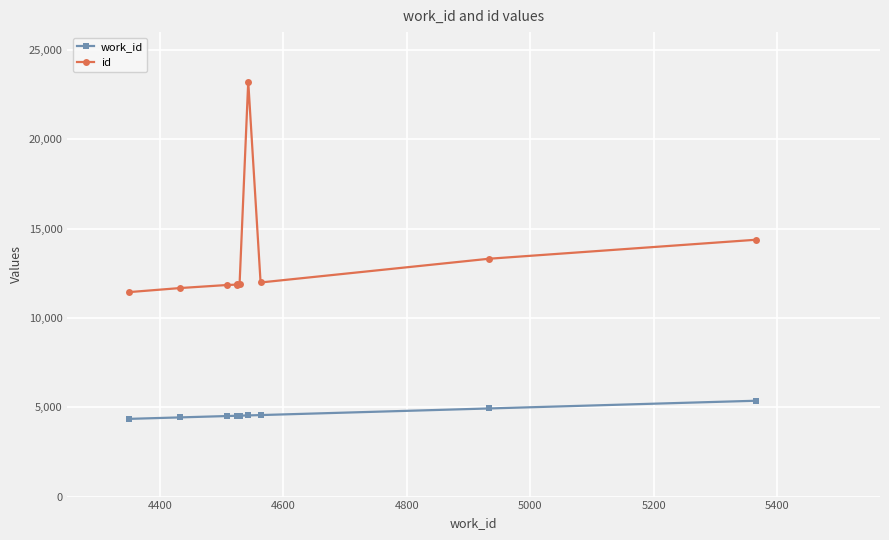

What is the value of the work_id point at the 1st from the left?

4350